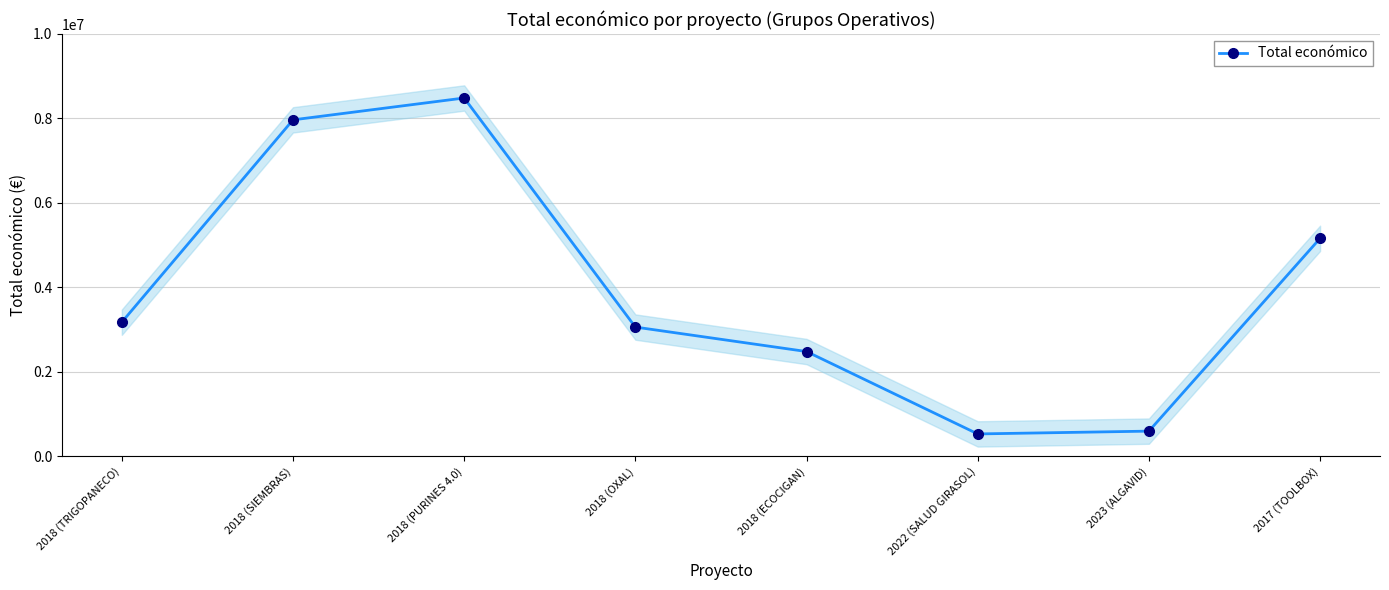

Reading left to right, transcribe all the data shown in this chart.

3178596	7967413	8484999	3062871	2483714	533449	599883	5163335